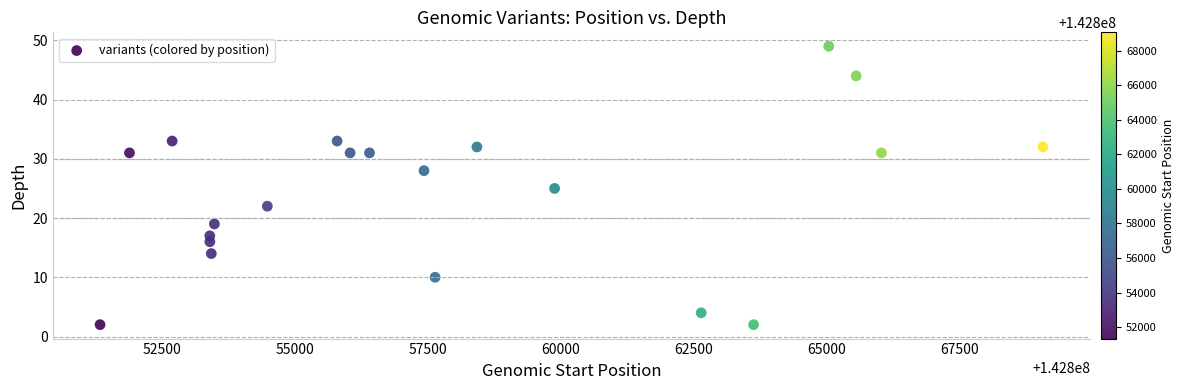

What is the range of Y values (max minus min)?

47